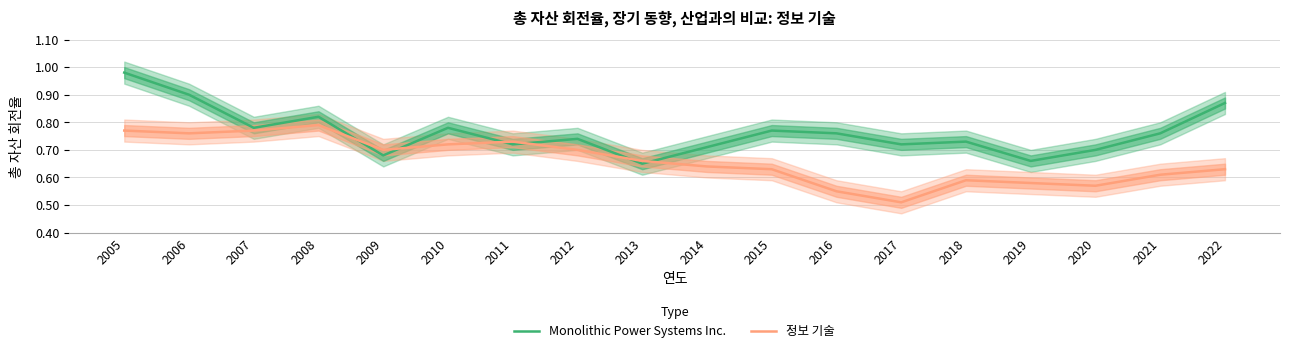

In 정보 기술, how many points are higher than both neighbors (excluding endpoints)?

3